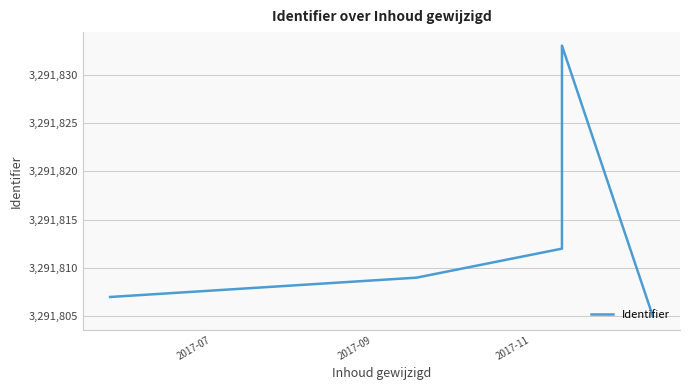

What is the greatest value displayed?

3291833